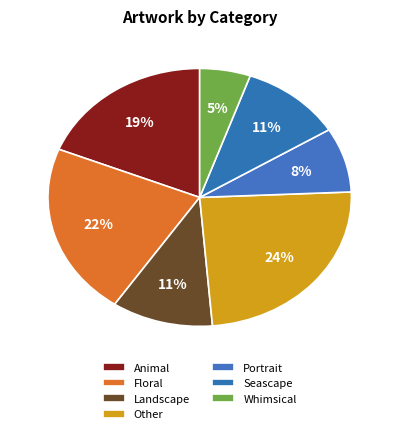

Count the number of slices in the pie.

7